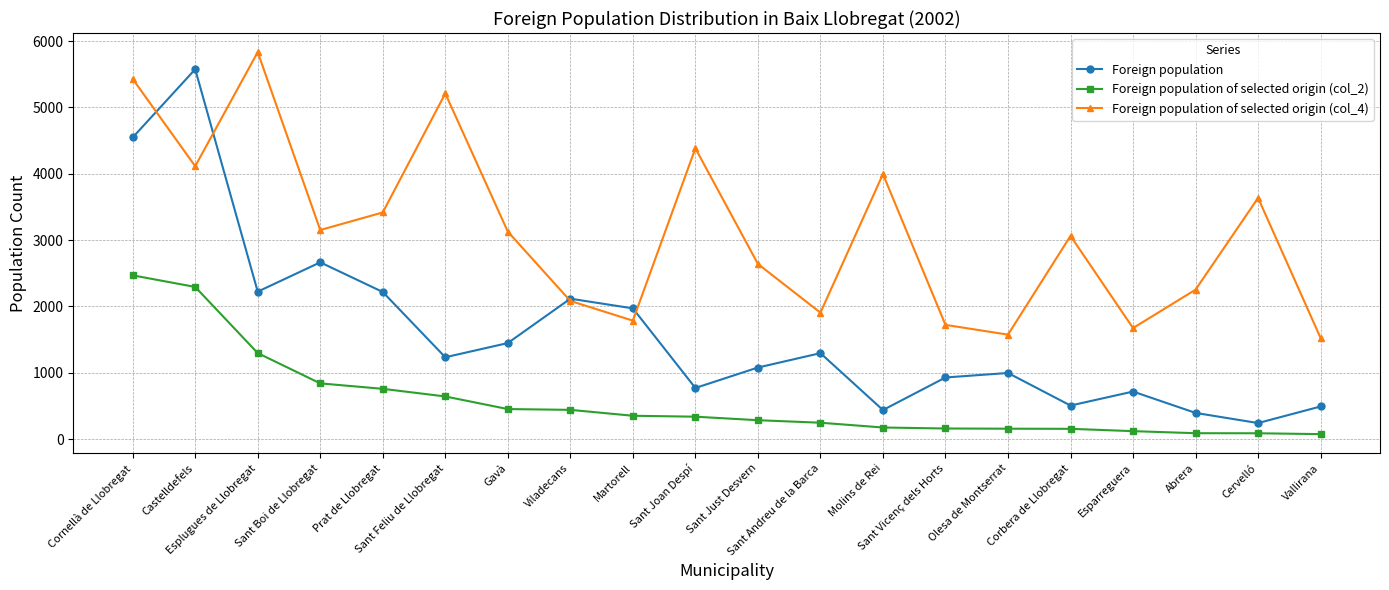

Does the chart display data point markers on the line(s)?

Yes